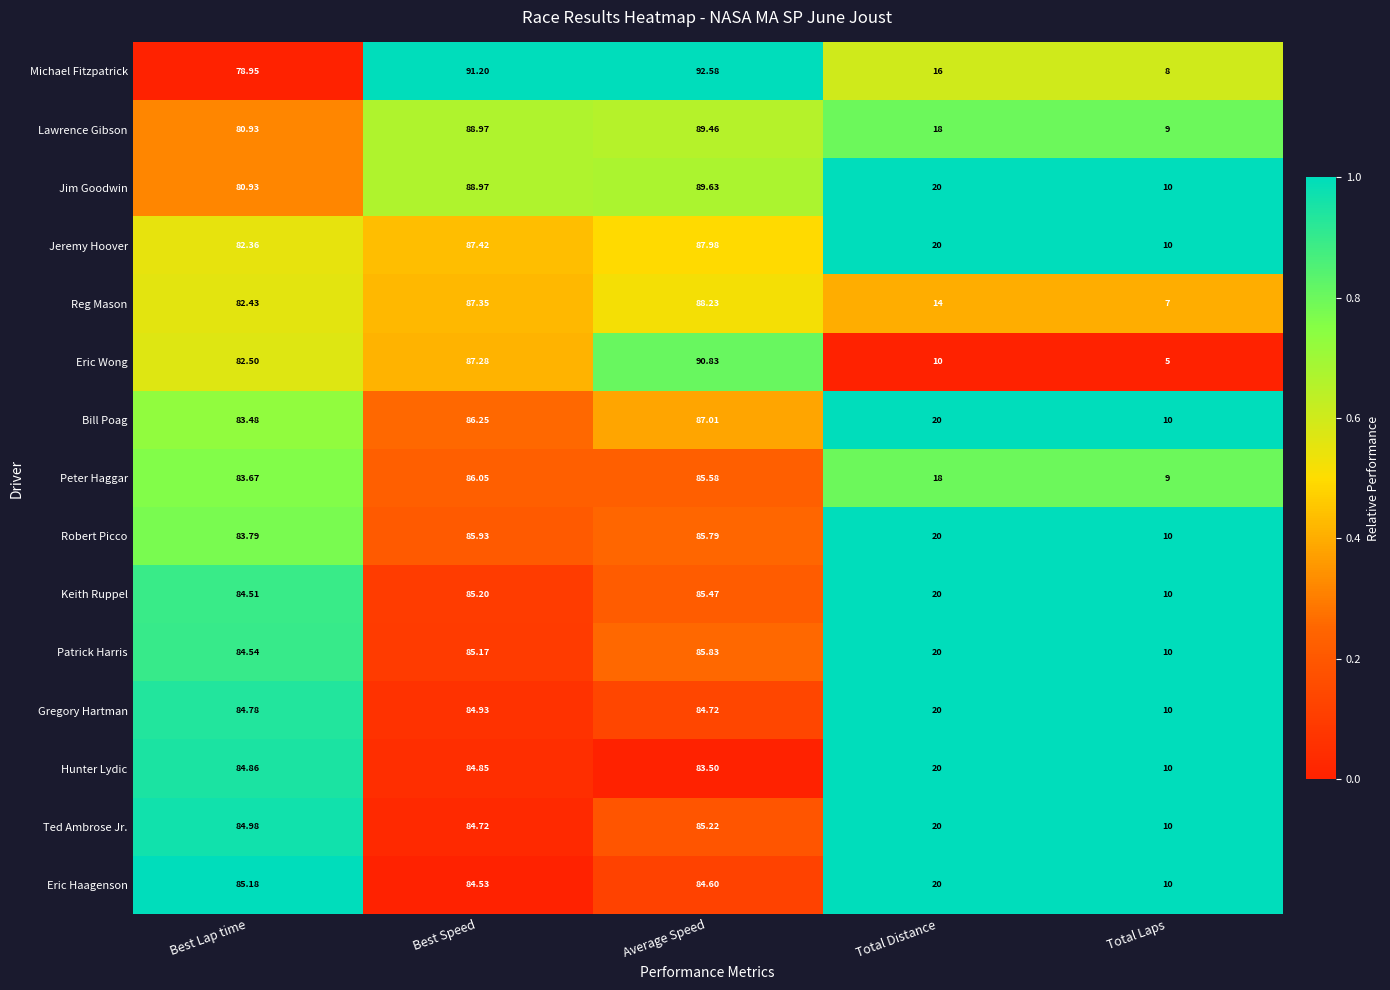

At which category is the sum across all series the highest?

Average Speed